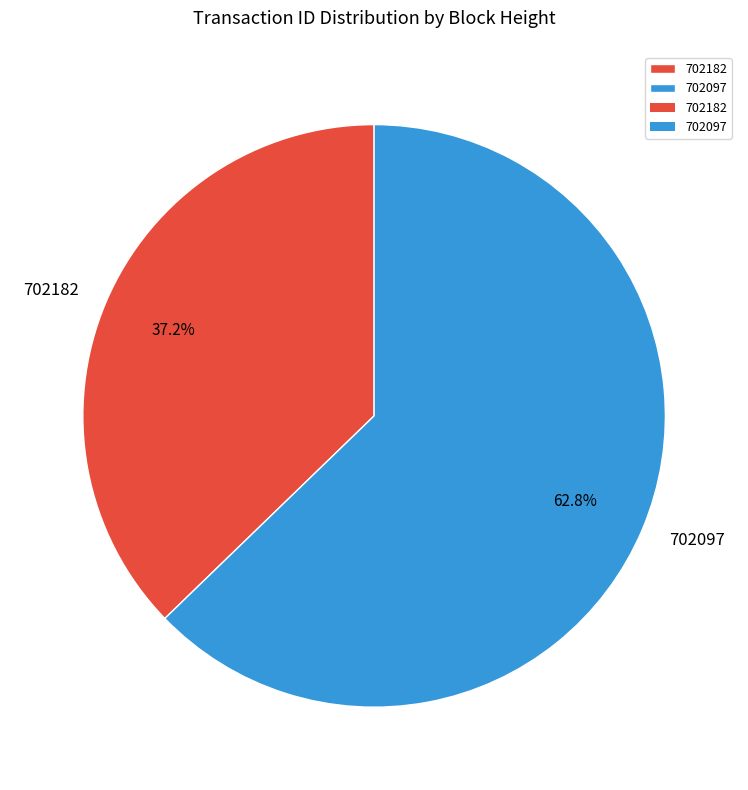

The 702097 slice represents 63% of the pie. True or false?

True